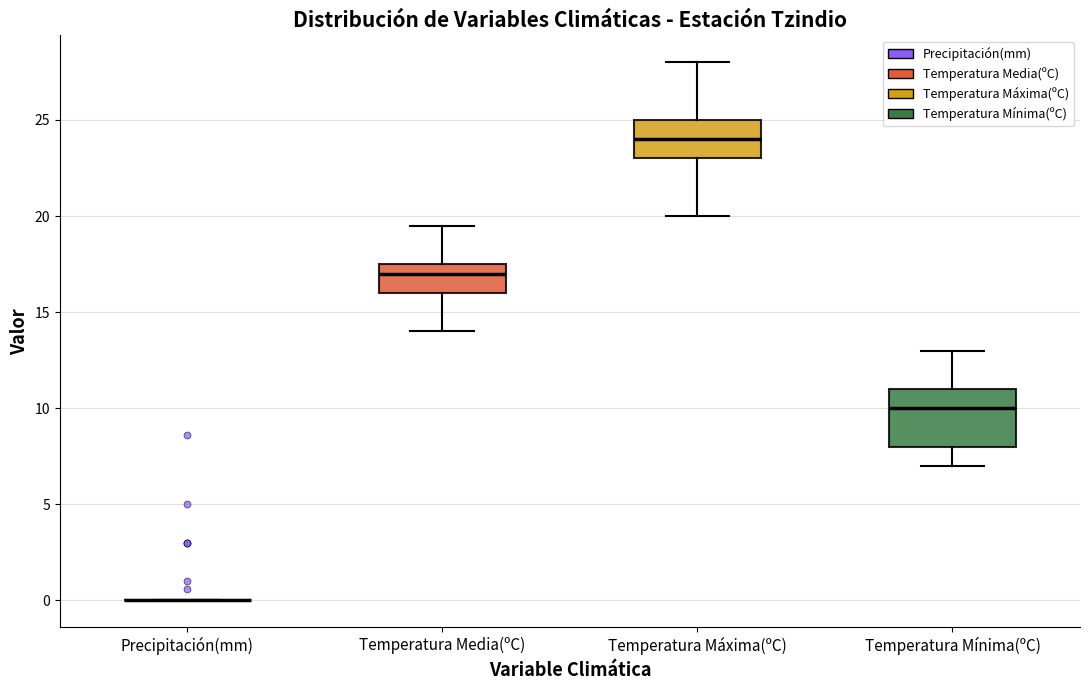

Reading left to right, transcribe this box plot: for each box, give where its median line is, the range the box spans, and where its two whiskers end, as read against the y-axis. The values are not printed on the chart, so give them approximately, as read against the axis.

Precipitación(mm): box collapsed to a line at 0.0, whiskers 0.0 to 0.0
Temperatura Media(ºC): median 17.0, box 16.0 to 17.5, whiskers 14.0 to 19.5
Temperatura Máxima(ºC): median 24.0, box 23.0 to 25.0, whiskers 20.0 to 28.0
Temperatura Mínima(ºC): median 10.0, box 8.0 to 11.0, whiskers 7.0 to 13.0